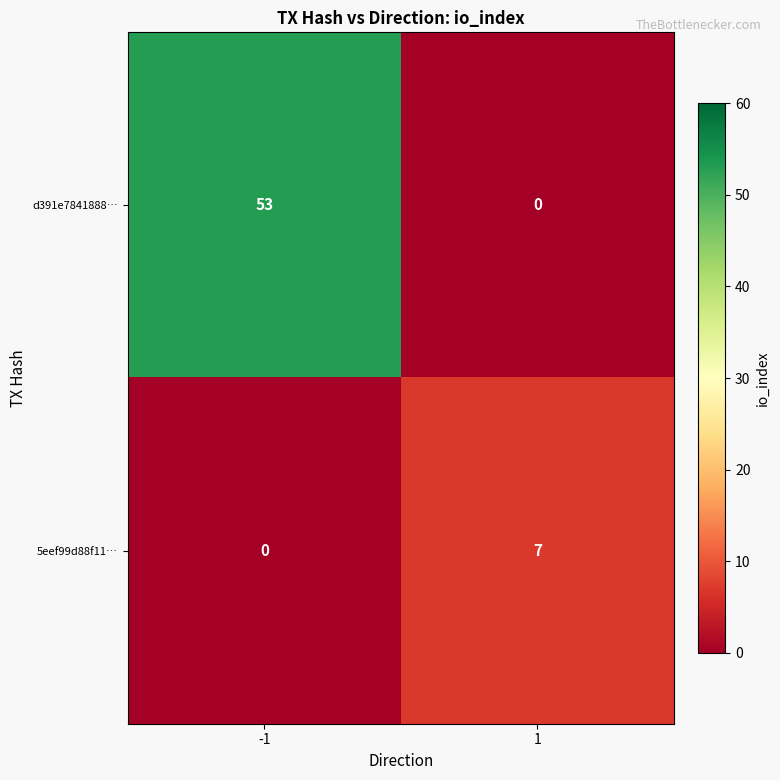

Which series has the largest range (max minus min)?

d391e7841888…